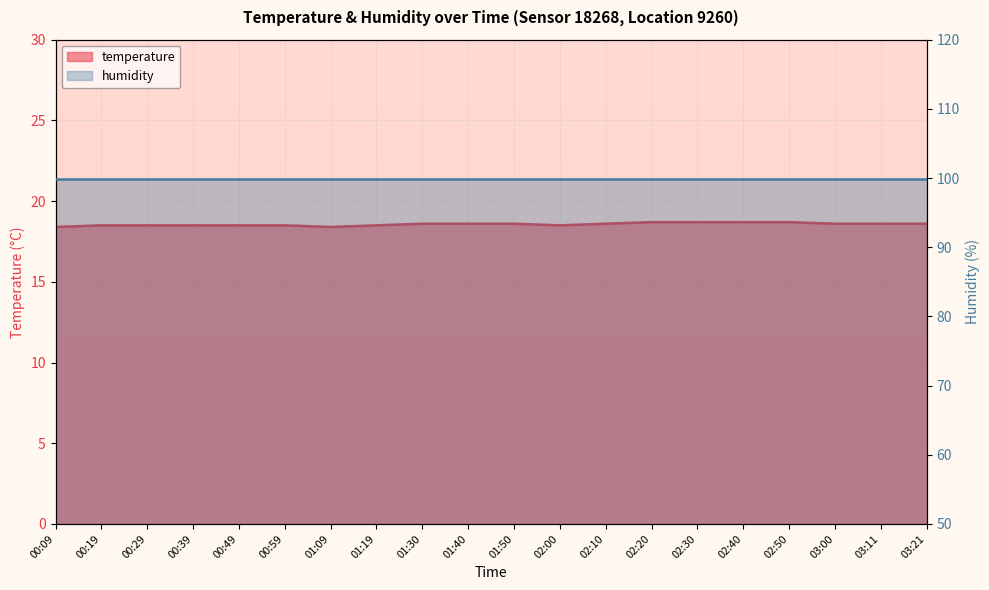

What is the sum of the values at 03:11 and 01:50?

37.2